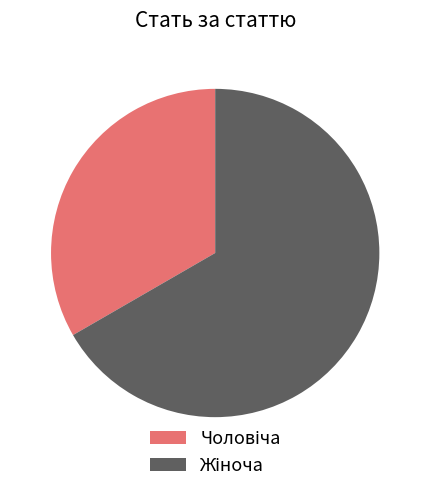

Is there a majority slice in this chart?

Yes